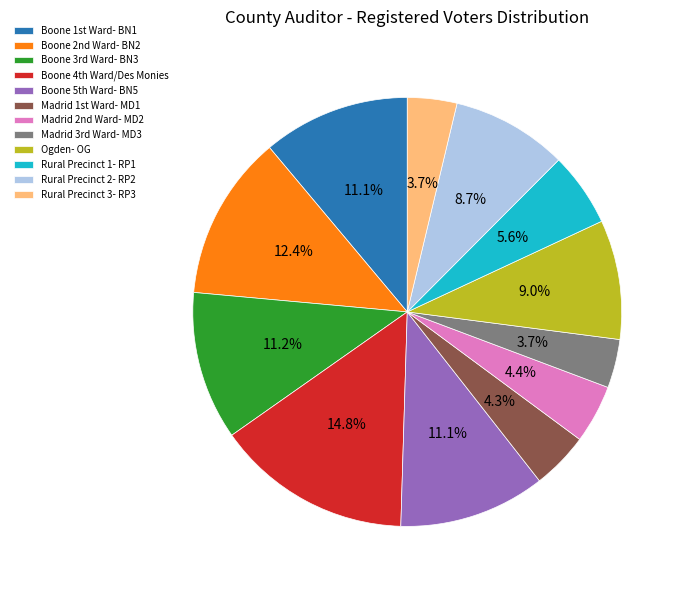

Count the number of slices in the pie.

12